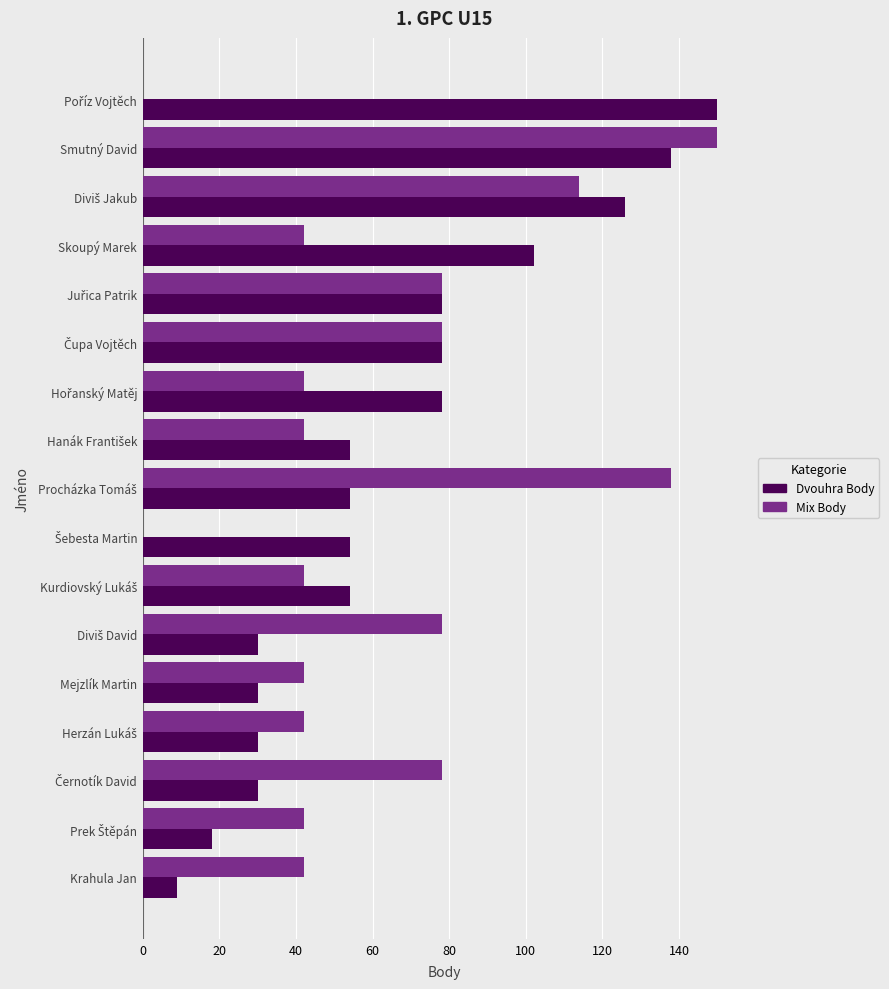

What is the sum of all Mix Body values?

1050